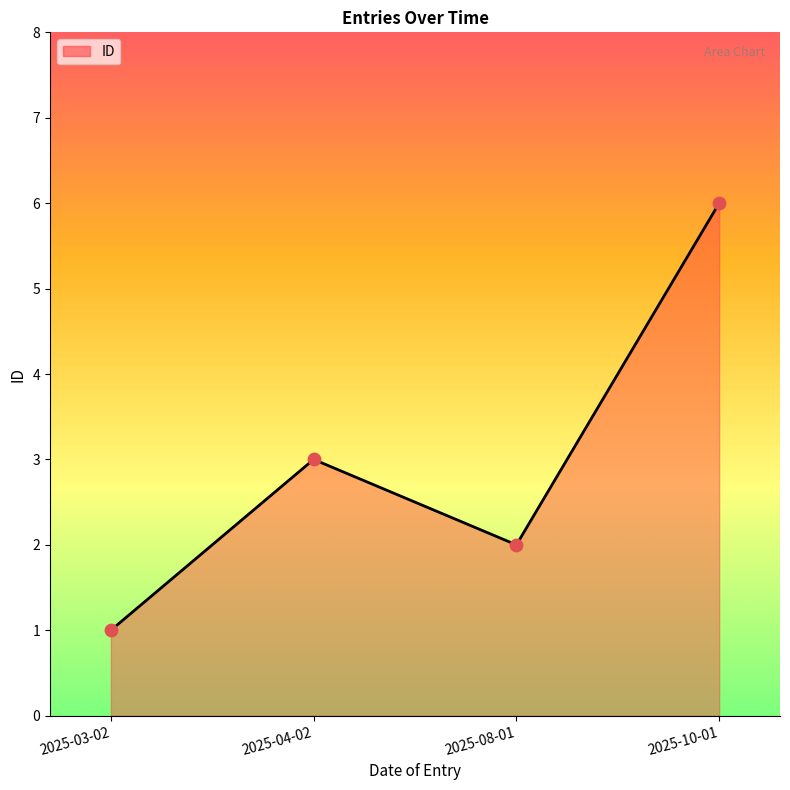

Between 2025-08-01 and 2025-03-02, which is larger?

2025-08-01